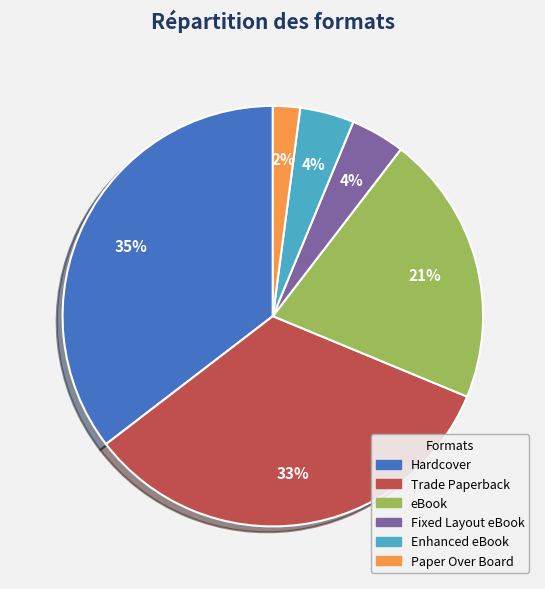

Is it true that Hardcover is 35% of the pie?

True